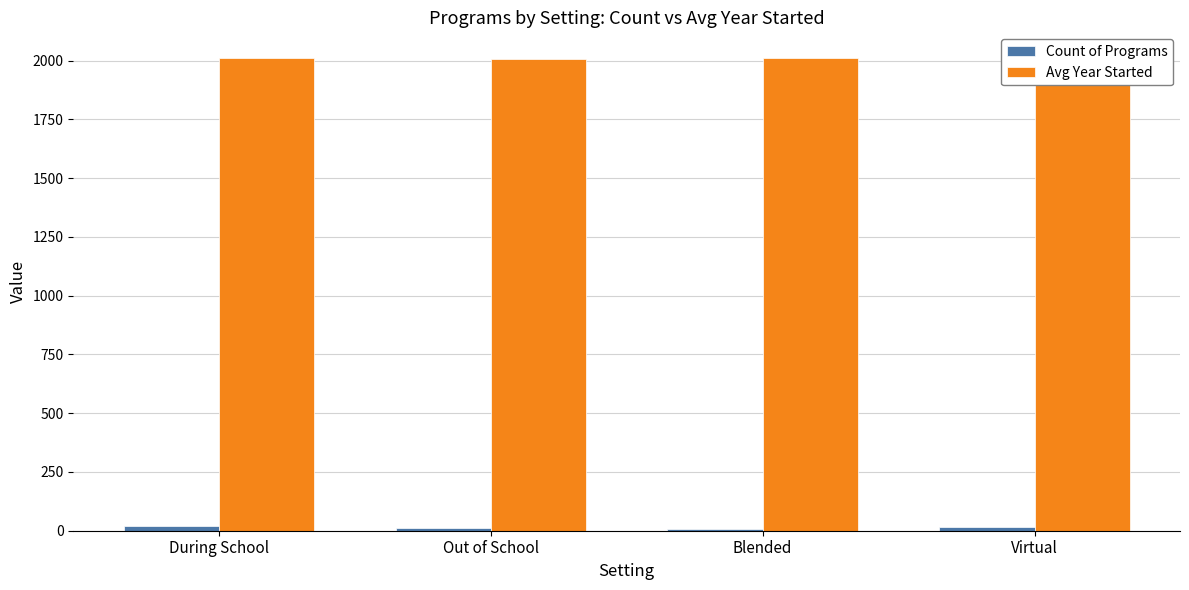

How many series are shown in this chart?

2